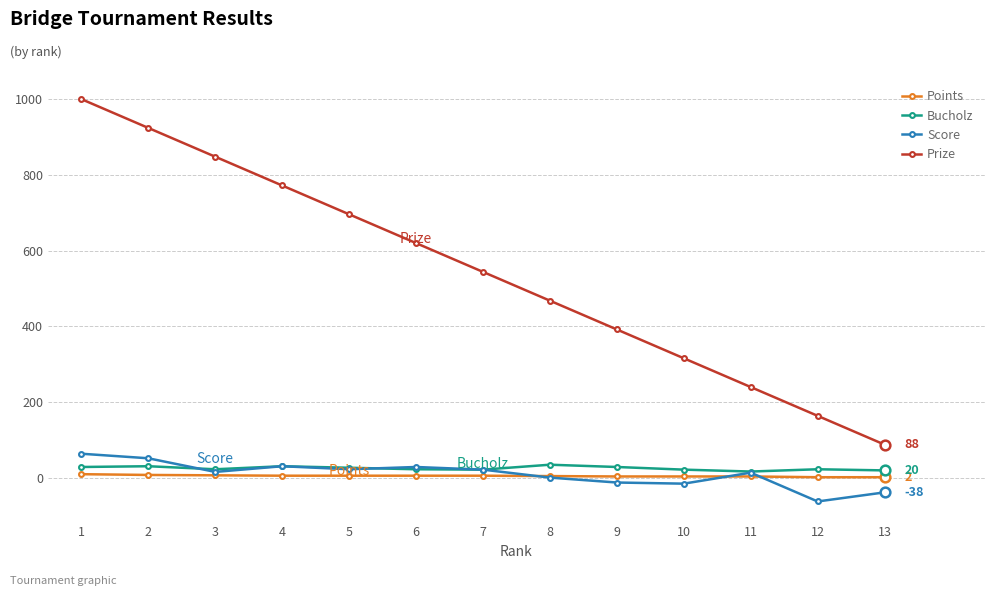

What is the greatest value displayed?

1000